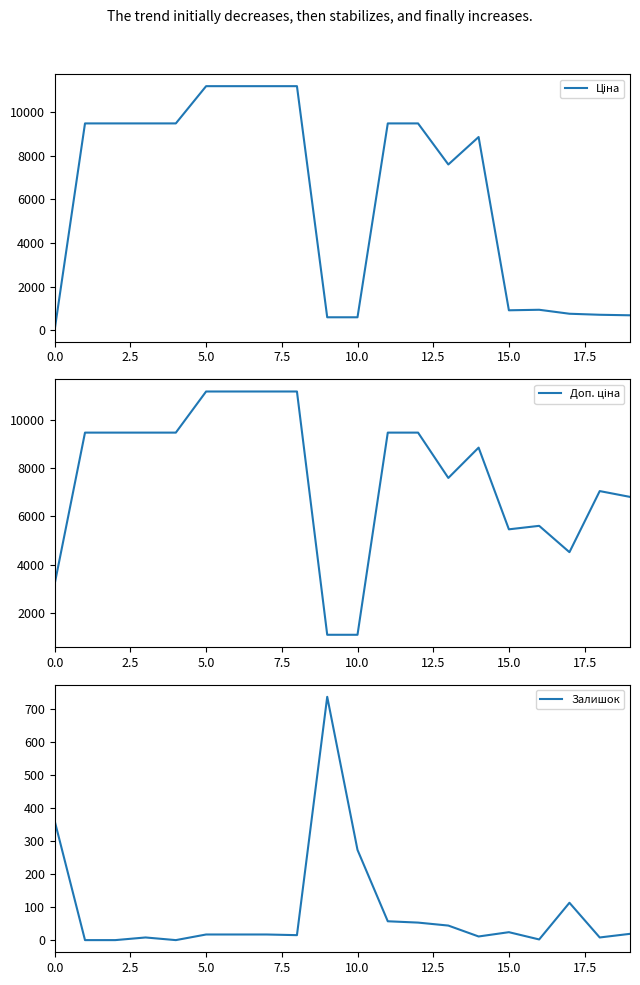

What are all the series names shown in the legend?

Ціна, Доп. ціна, Залишок